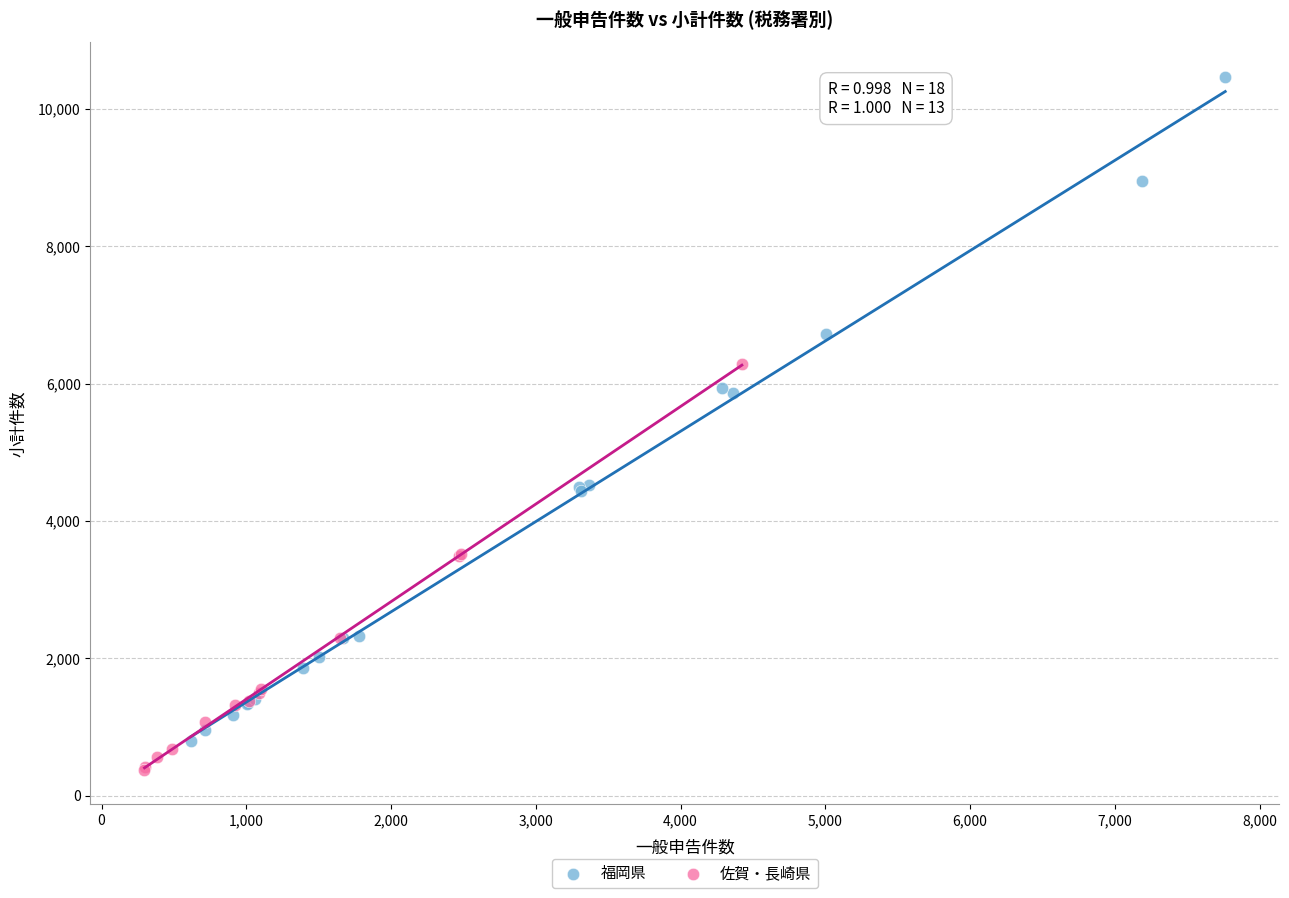

Which series has the largest Y range (max minus min)?

福岡県